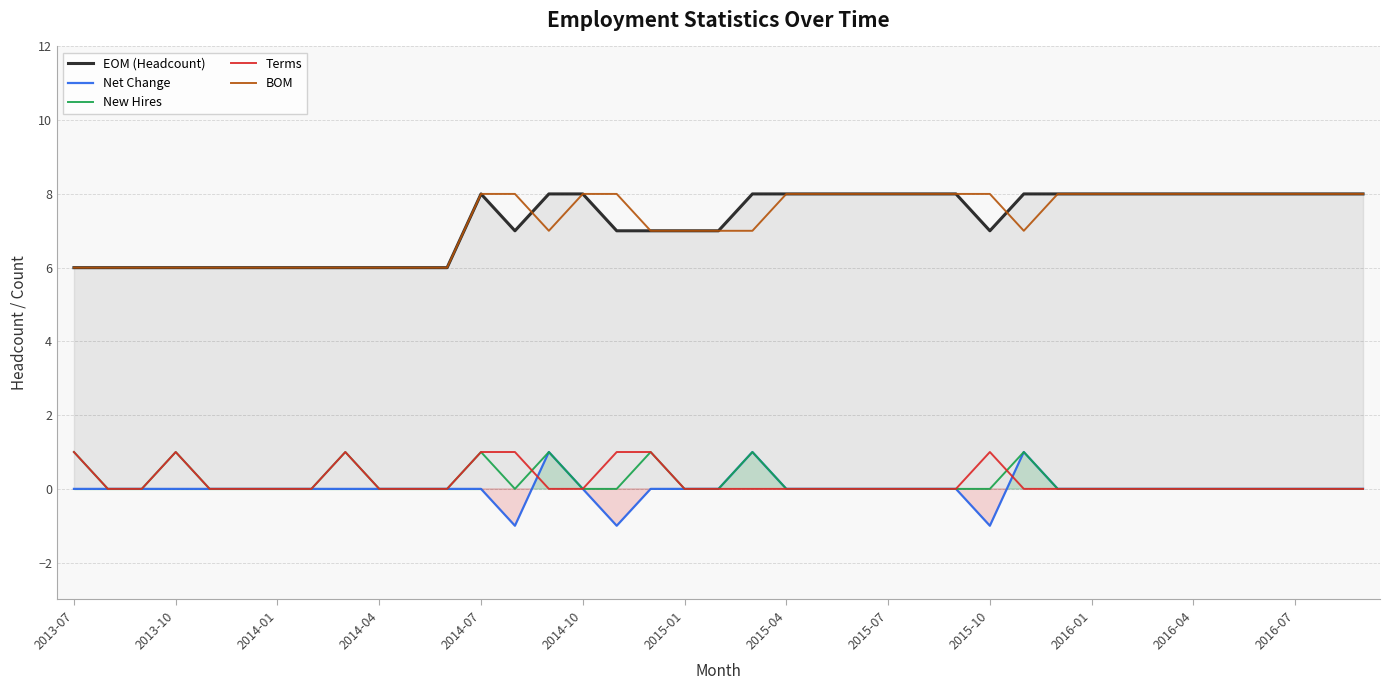

Which series has the largest total across all categories?

EOM (Headcount)